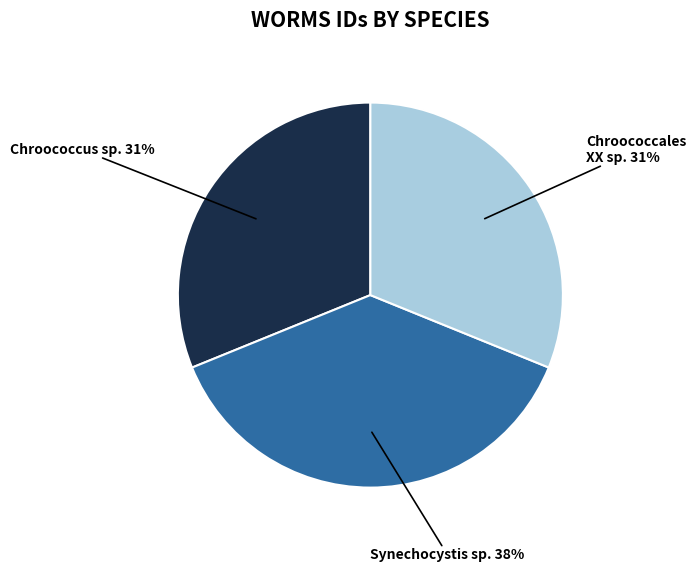

Is there a majority slice in this chart?

No